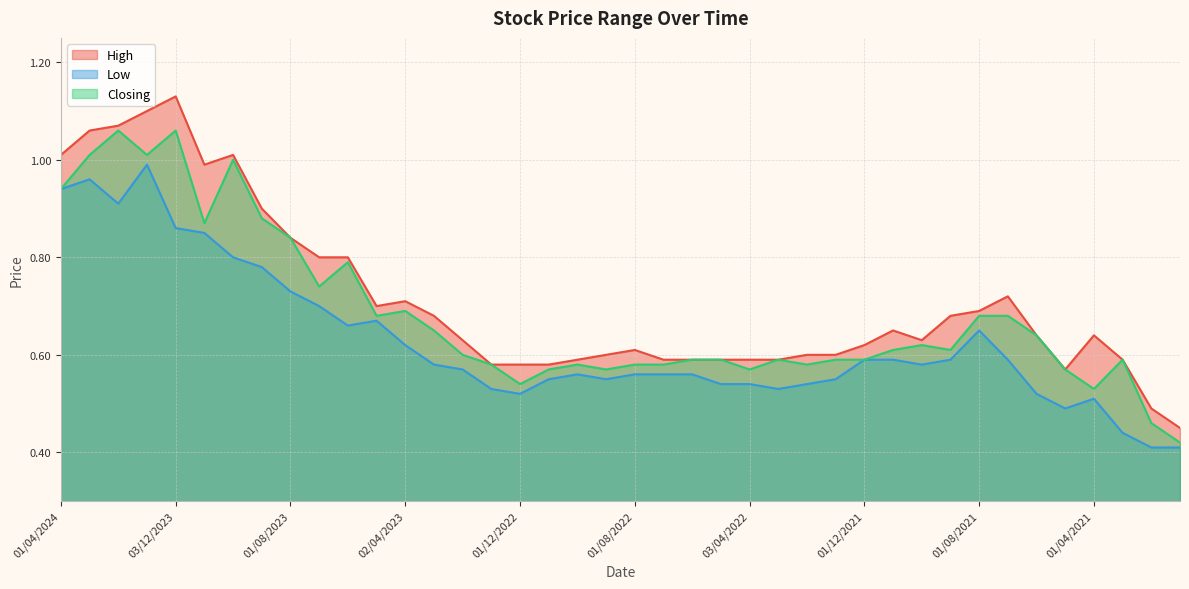

What is the average value of the Closing series?

0.7